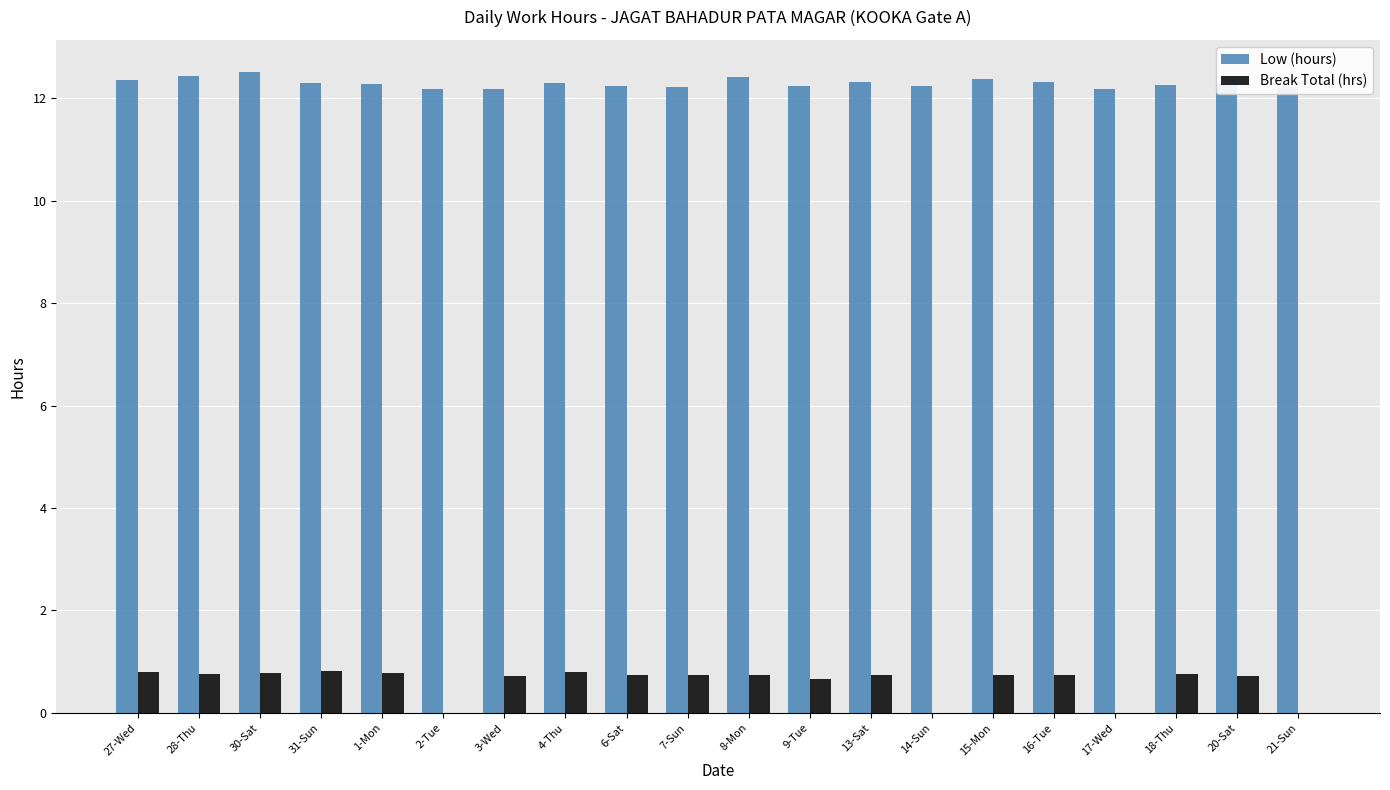

The Break Total (hrs) series shows 0.8 at 4-Thu. True or false?

True